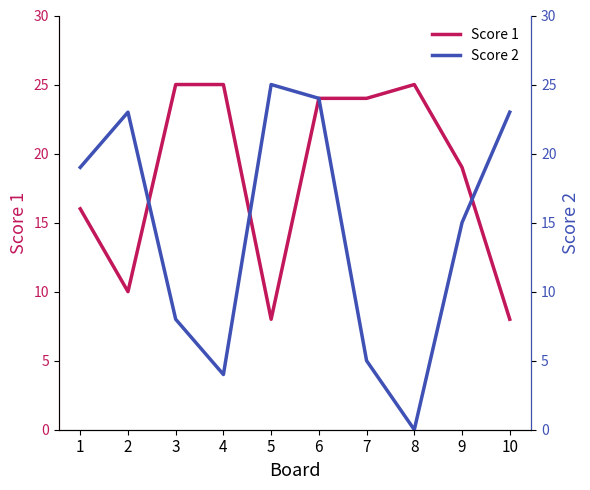

The value of Score 2 at 10 is 23. True or false?

True